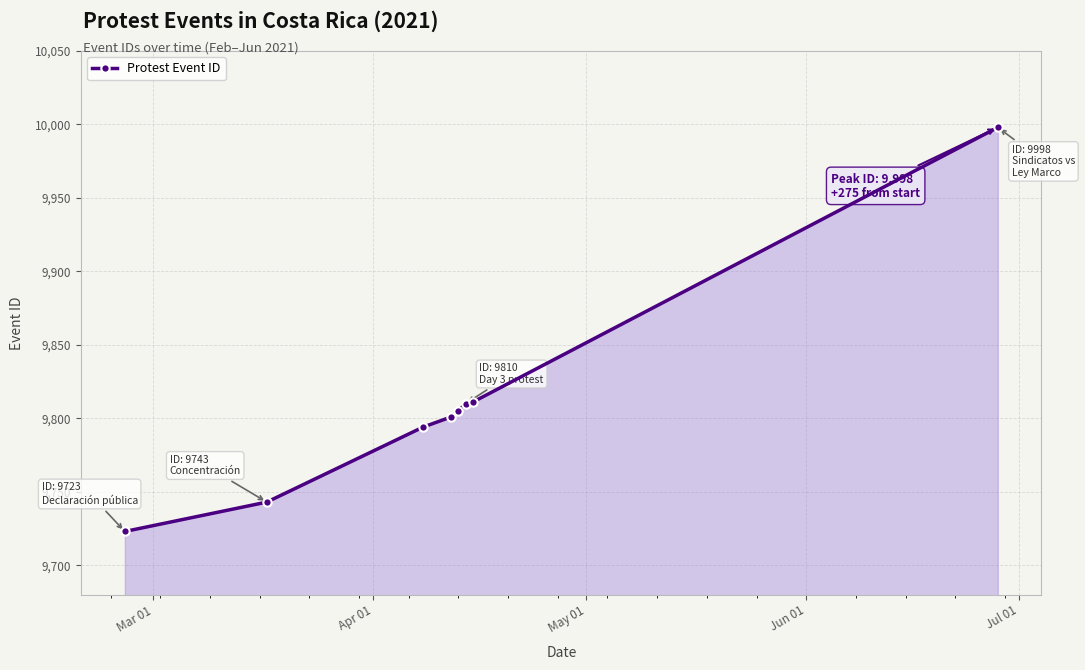

What is the maximum value shown in the chart?

9998